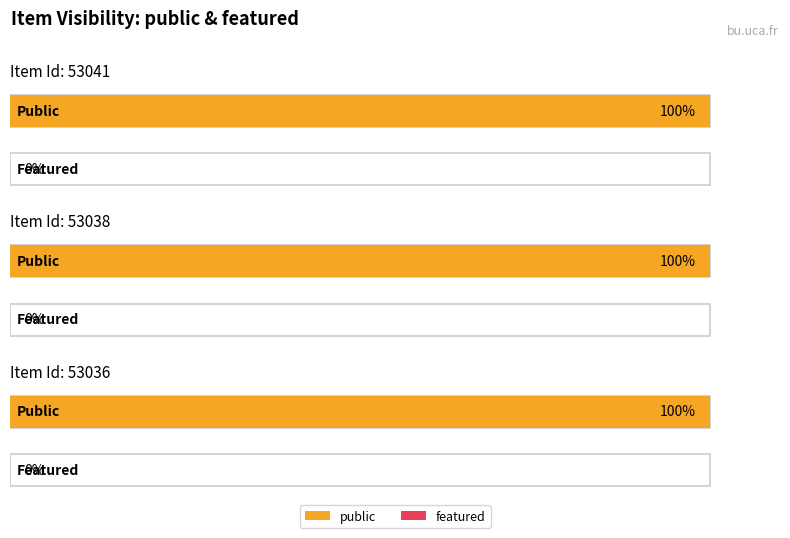

The value of public at 53038 is 1. True or false?

True